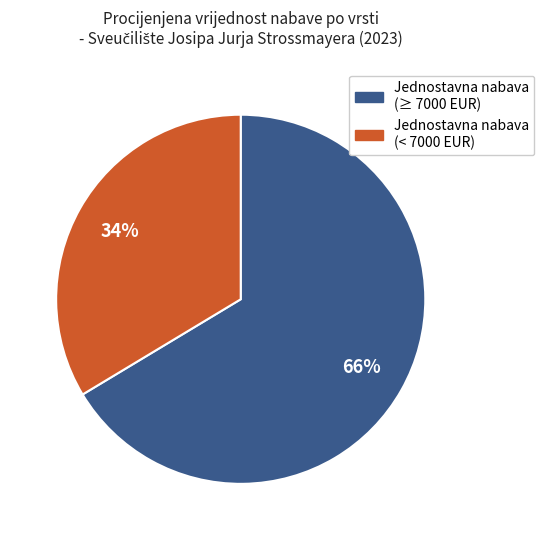

To the nearest percent, what is the average slice percentage?

50%